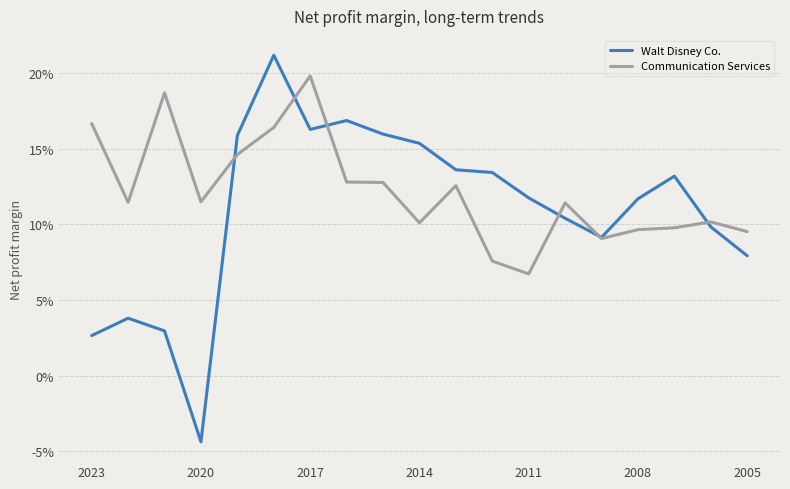

Reading left to right, what are all the values shown in this chart?

Walt Disney Co.: 0.0	0.0	0.0	-0.0	0.2	0.2	0.2	0.2	0.2	0.2	0.1	0.1	0.1	0.1	0.1	0.1	0.1	0.1	0.1
Communication Services: 0.2	0.1	0.2	0.1	0.1	0.2	0.2	0.1	0.1	0.1	0.1	0.1	0.1	0.1	0.1	0.1	0.1	0.1	0.1